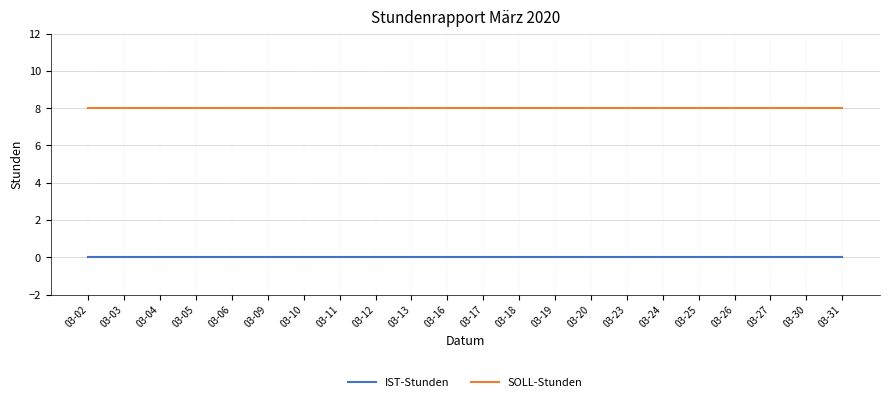

True or false: IST-Stunden has a value of 0 at 03-10.

True